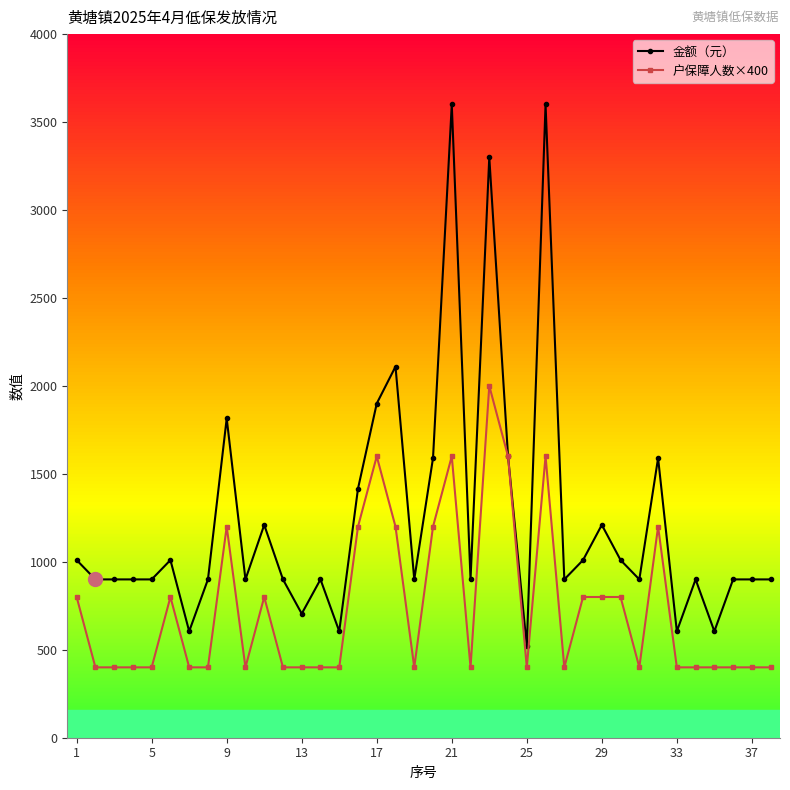

Count the 户保障人数×400 values in the range 400 to 1200.

33